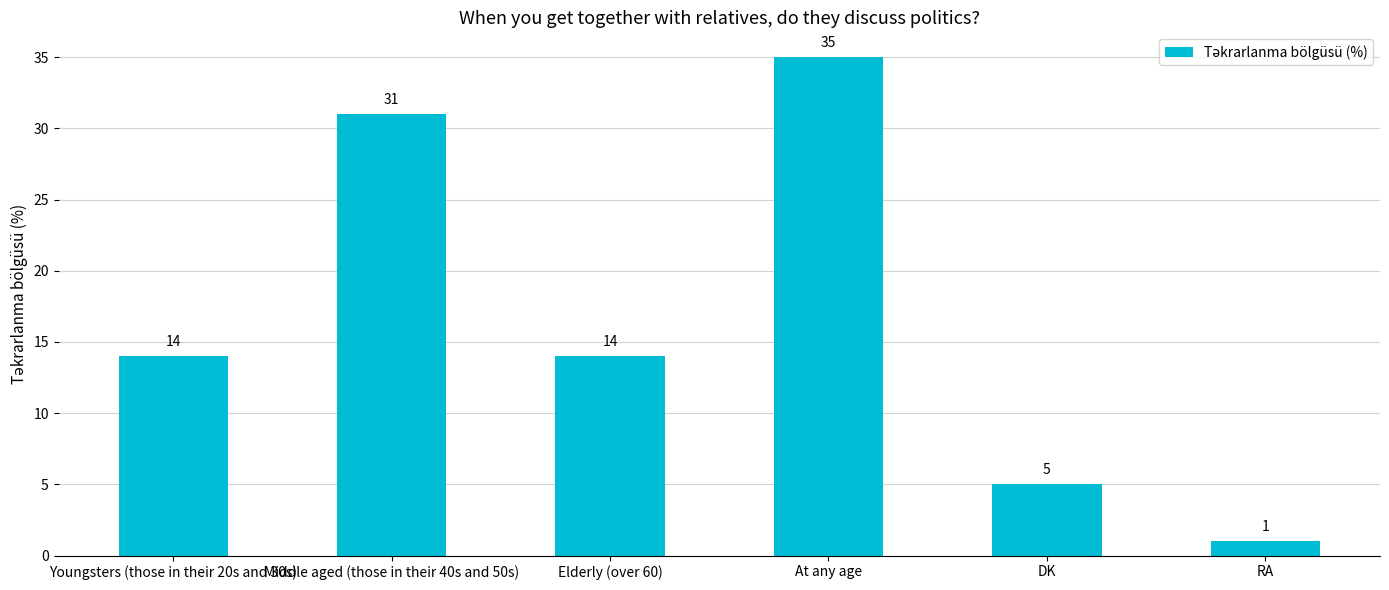

Reading left to right, what are all the values shown in this chart?

Youngsters (those in their 20s and 30s)=14	Middle aged (those in their 40s and 50s)=31	Elderly (over 60)=14	At any age=35	DK=5	RA=1